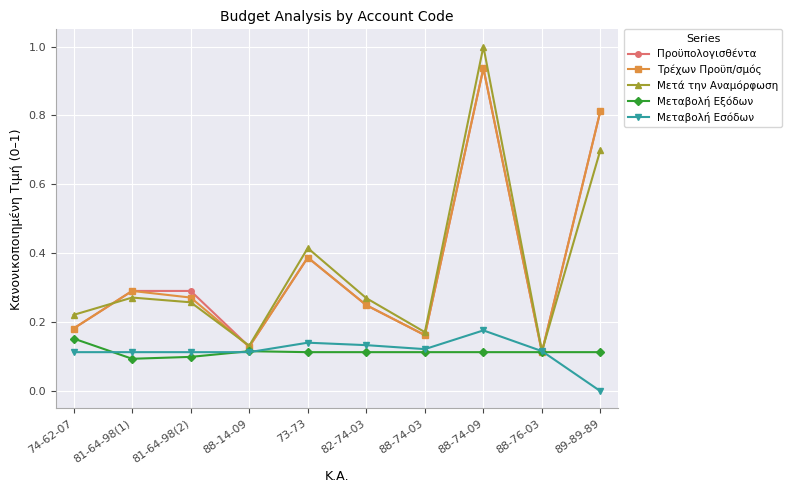

At which category is the sum across all series the highest?

88-74-09